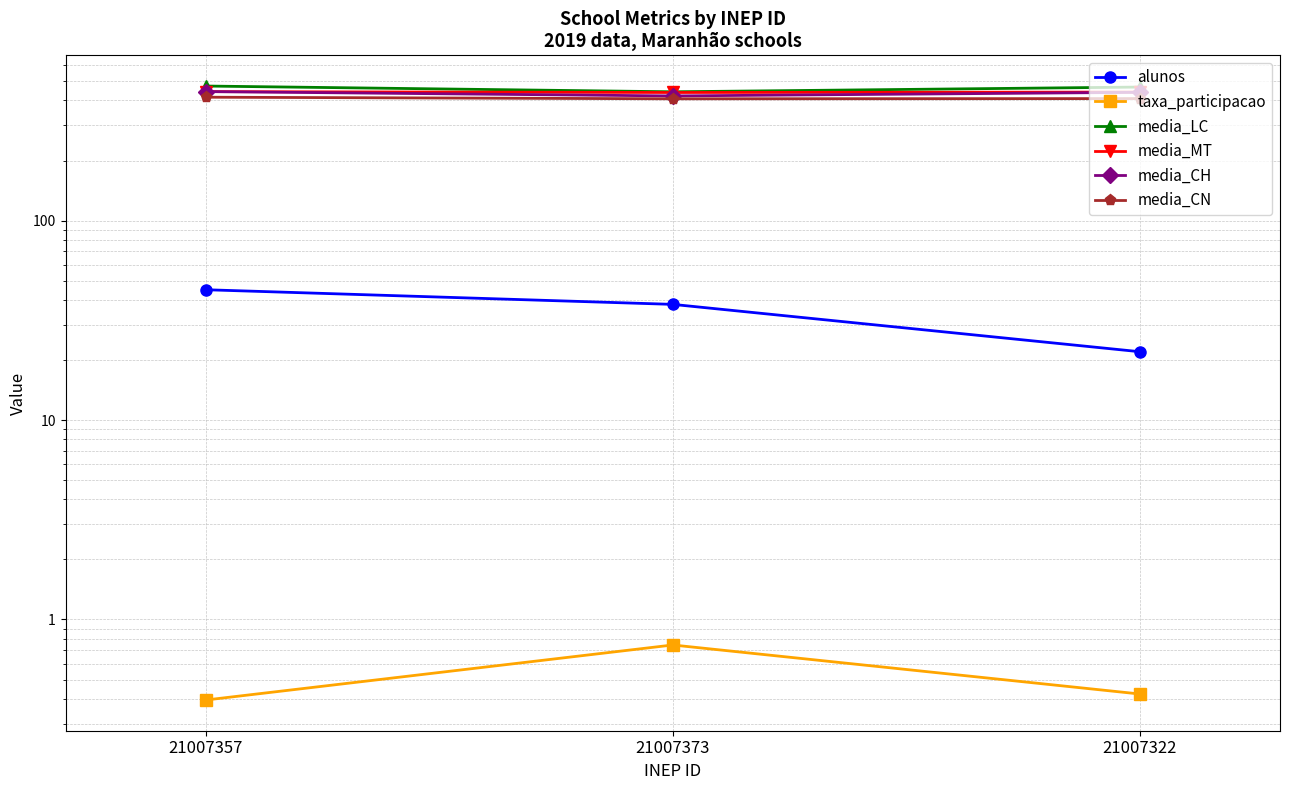

Reading right to left, list all the values displayed in this chart.

alunos: 21007322=22.0	21007373=38.0	21007357=45.0
taxa_participacao: 21007322=0.4	21007373=0.7	21007357=0.4
media_LC: 21007322=467.0	21007373=442.1	21007357=472.5
media_MT: 21007322=440.7	21007373=438.6	21007357=442.9
media_CH: 21007322=439.4	21007373=421.5	21007357=443.3
media_CN: 21007322=408.8	21007373=407.8	21007357=415.4